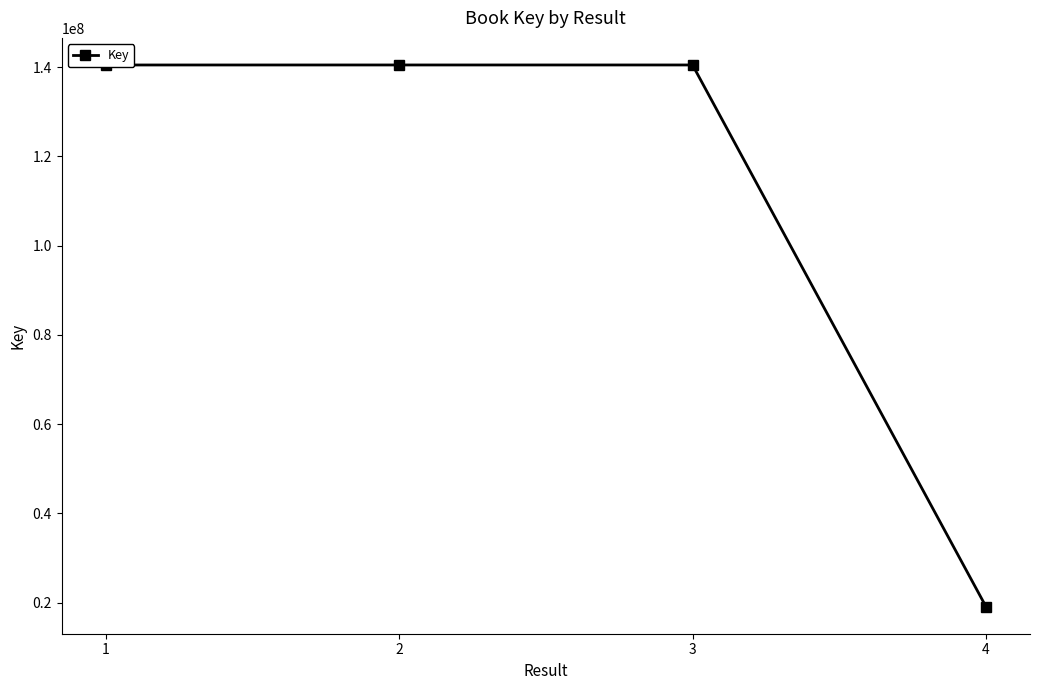

What is the sum of all values?

440564130